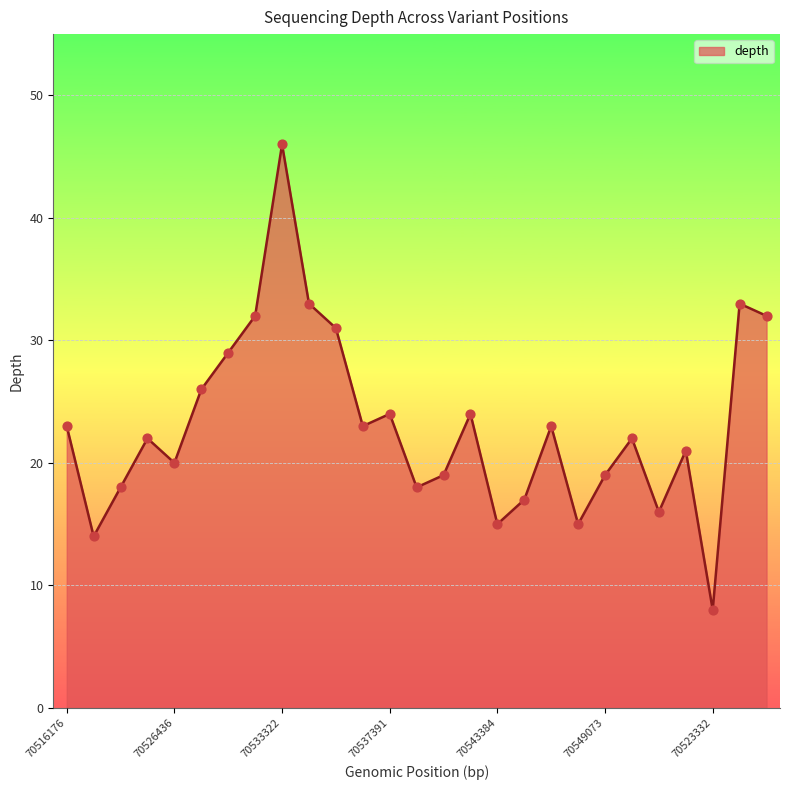

What is the difference between the maximum and minimum values?

38